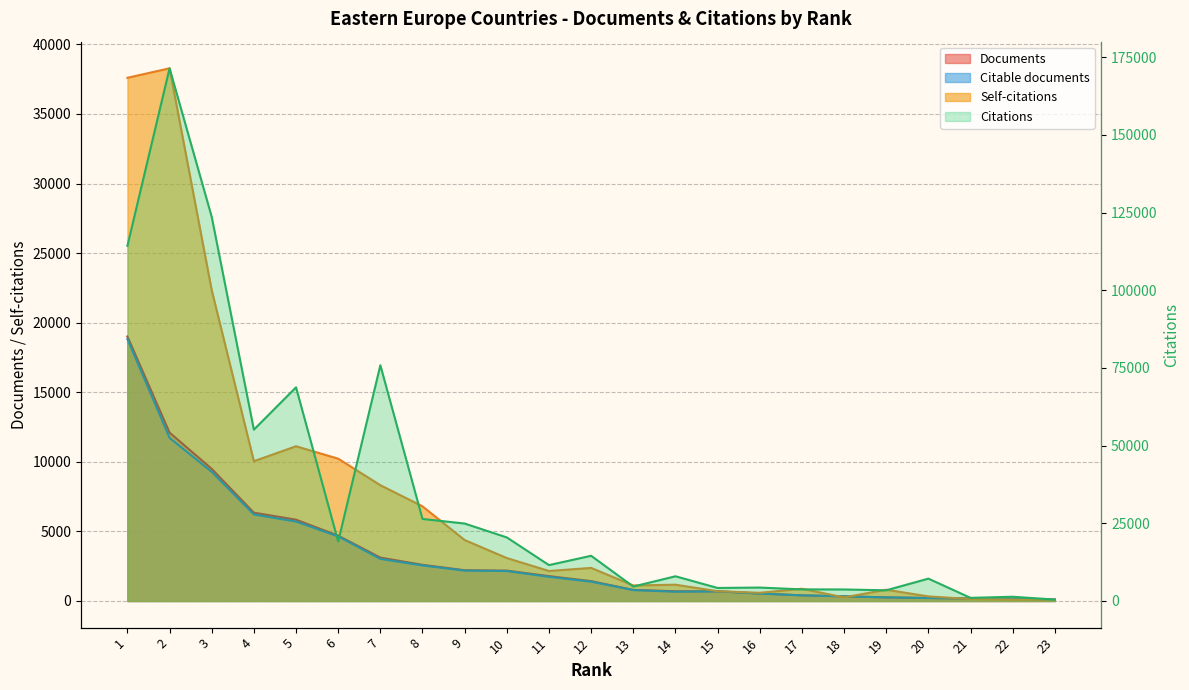

At which label does Citations reach its minimum?

23